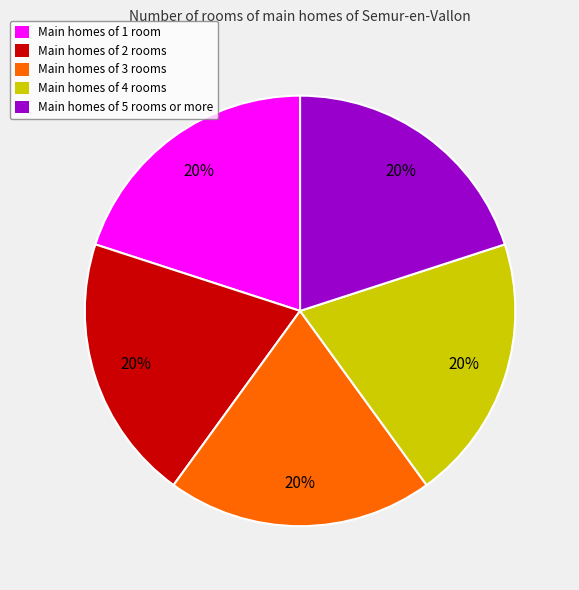

True or false: Main homes of 5 rooms or more accounts for 9% of the total.

False